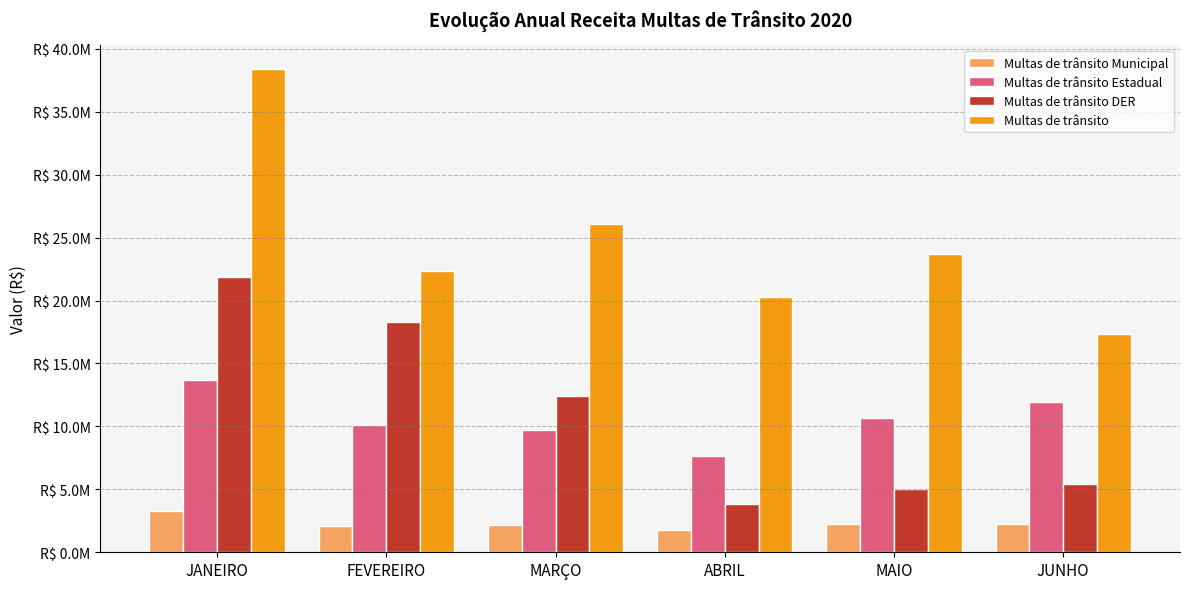

What is the label of the 6th bar from the right?

JANEIRO